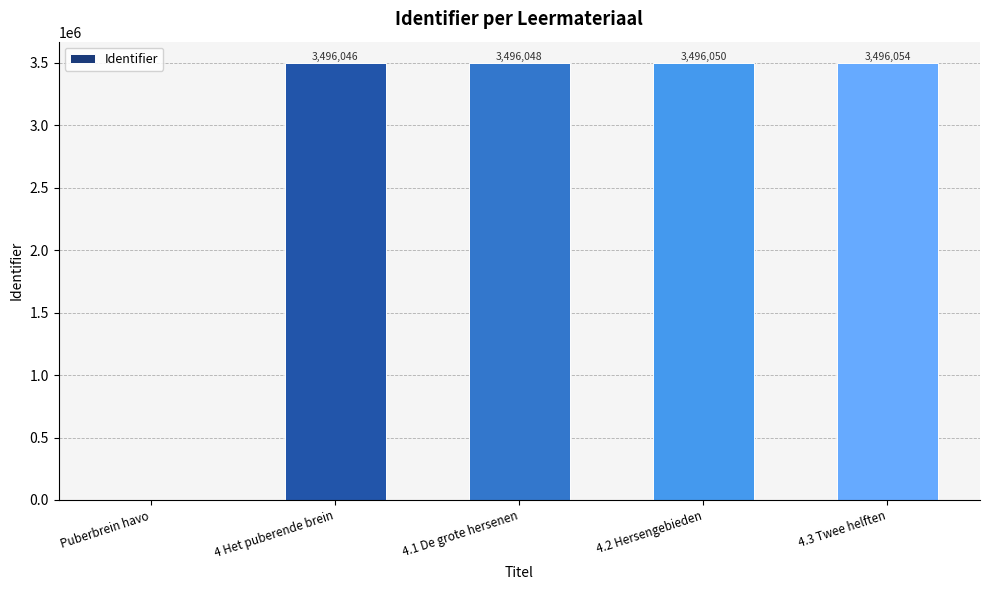

Read the value at 4.1 De grote hersenen.

3496048